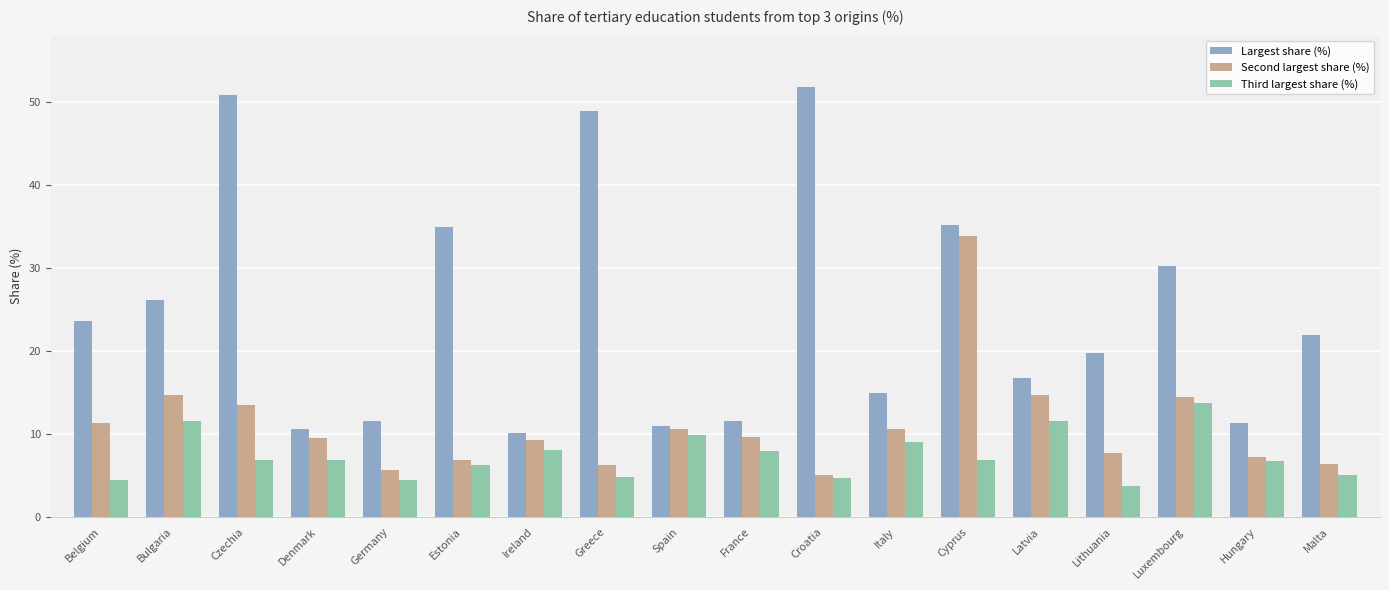

At which label does Second largest share (%) first exceed 9?

Belgium